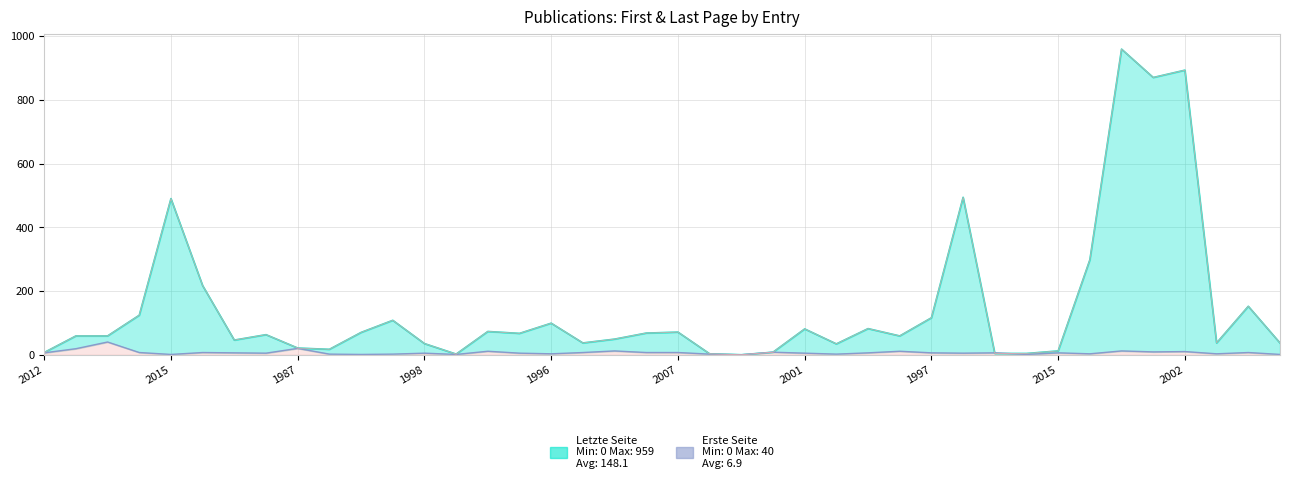

Rank the series at 22 from lowest to highest value.

Letzte Seite, Erste Seite